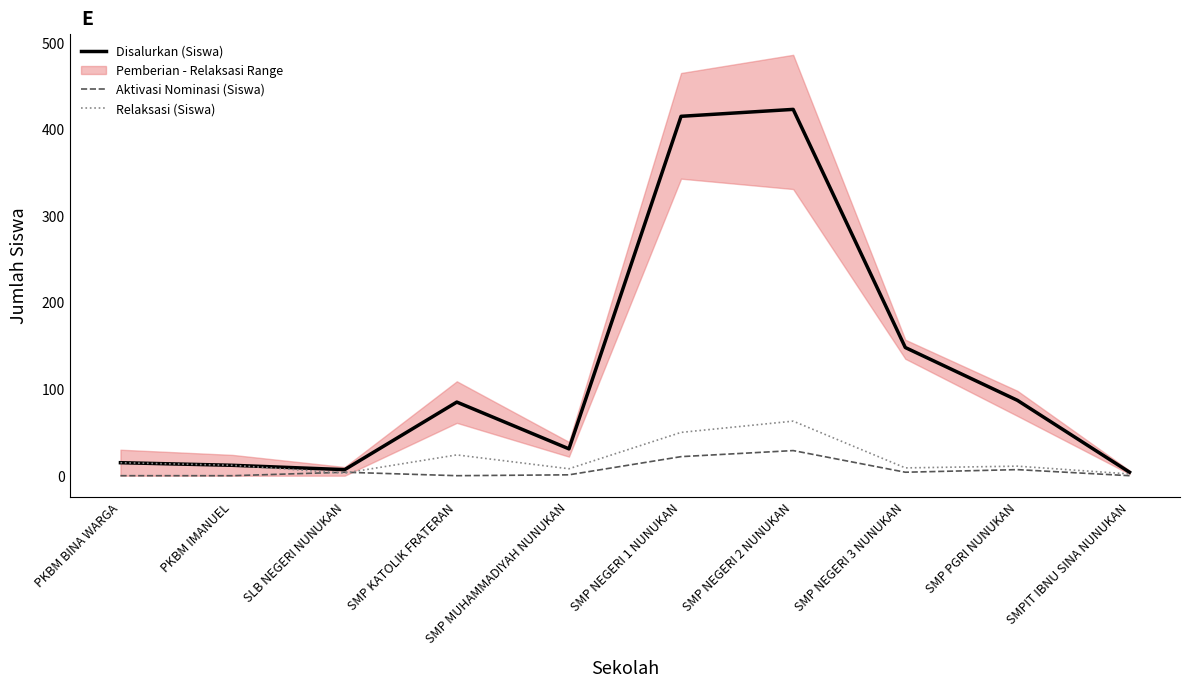

What value does the Relaksasi (Siswa) series have at SMP KATOLIK FRATERAN?

24